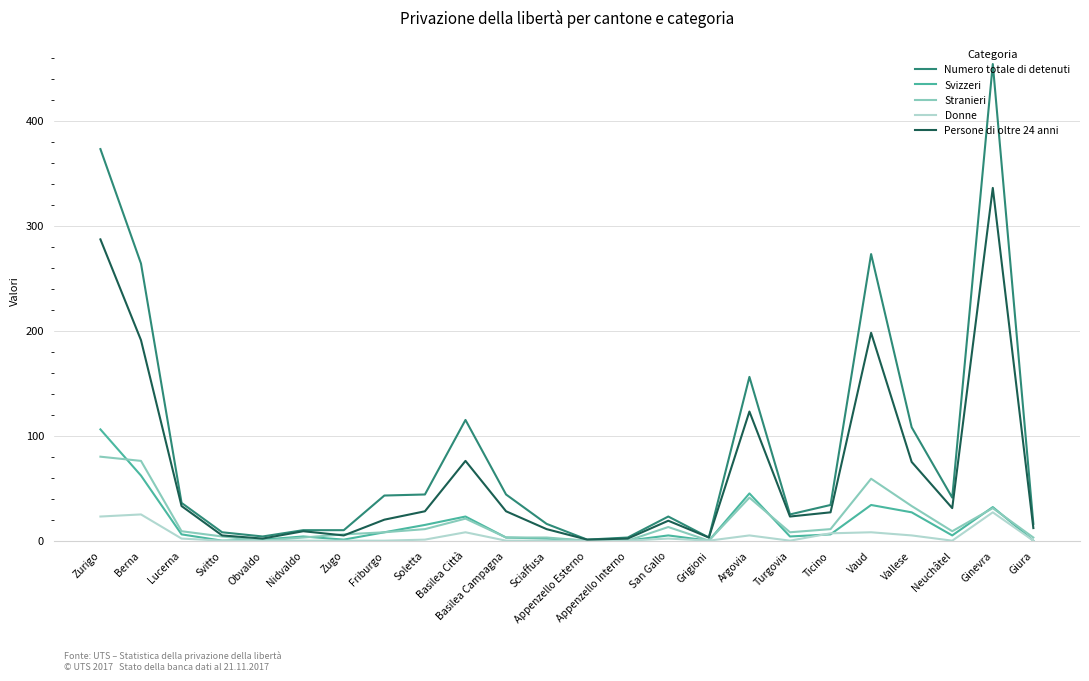

What are all the series names shown in the legend?

Numero totale di detenuti, Svizzeri, Stranieri, Donne, Persone di oltre 24 anni